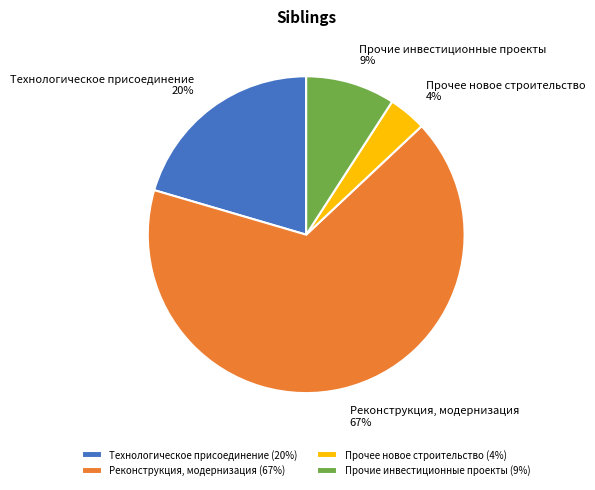

How many slices are in this pie chart?

4